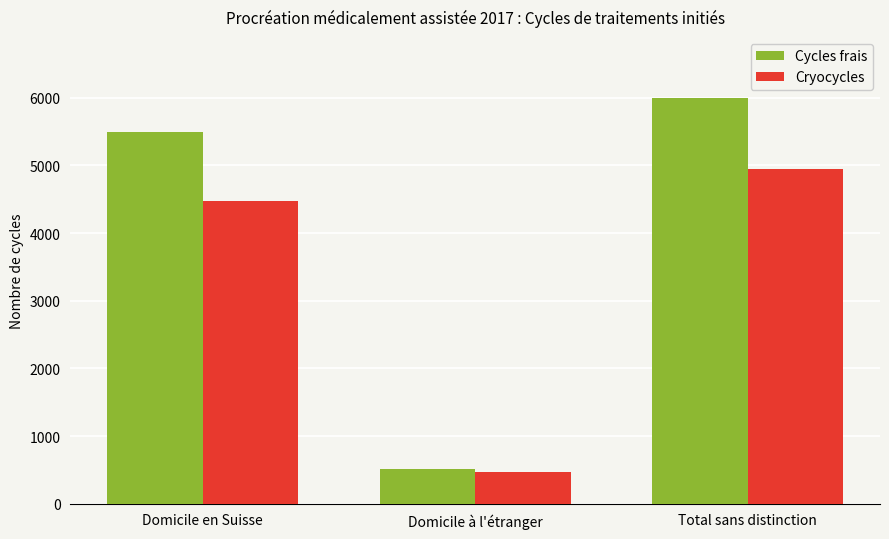

Which series has the largest range (max minus min)?

Cycles frais